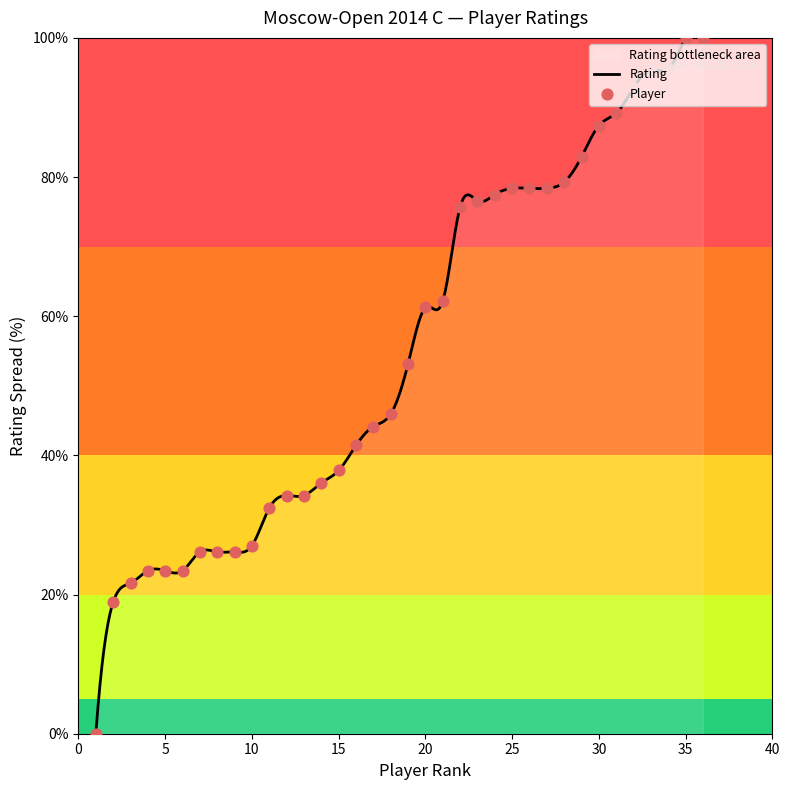

Which has a higher value, 28 or 29?

29